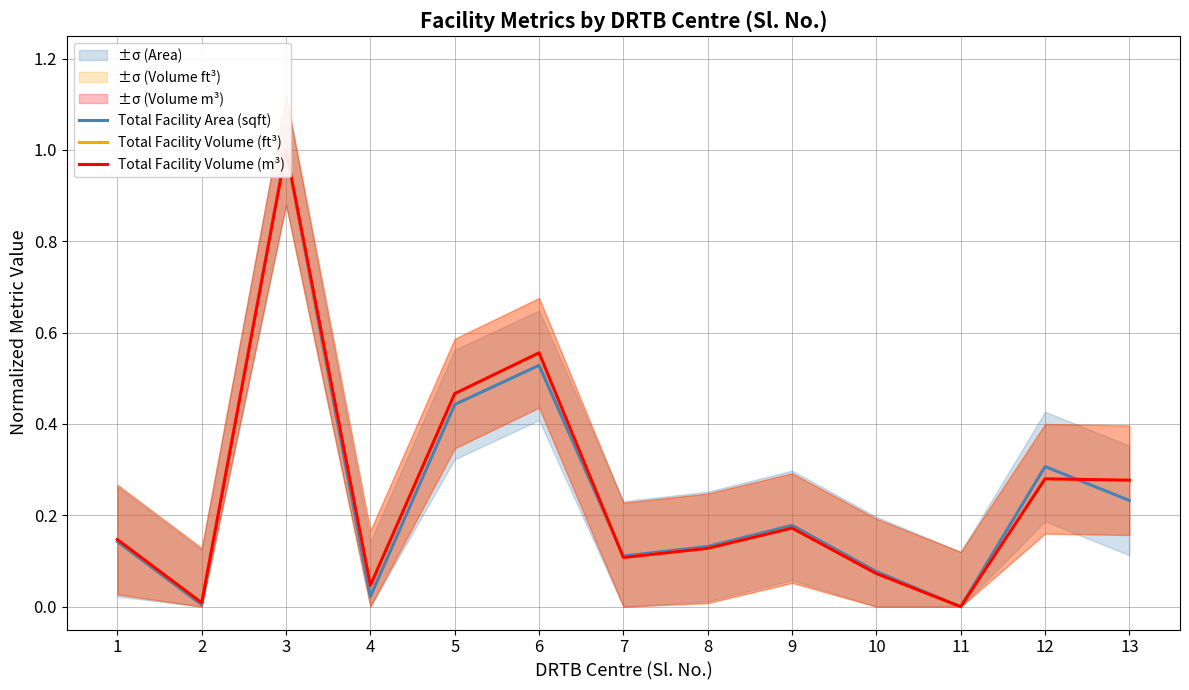

Which series changed the most between 1 and 3?

Total Facility Area (sqft)